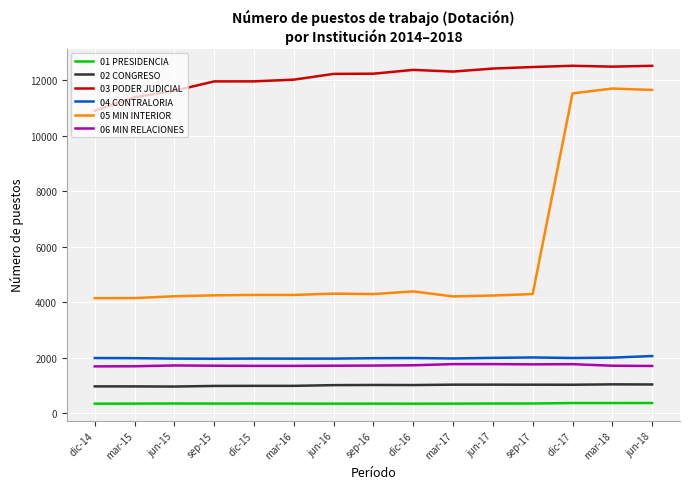

How many categories are shown in the chart?

15